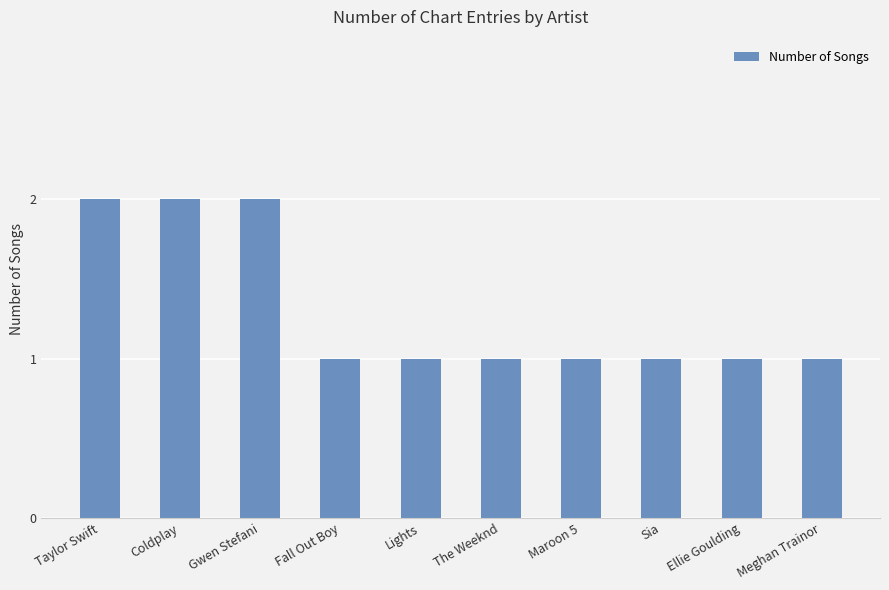

What is the label of the 7th bar from the right?

Fall Out Boy